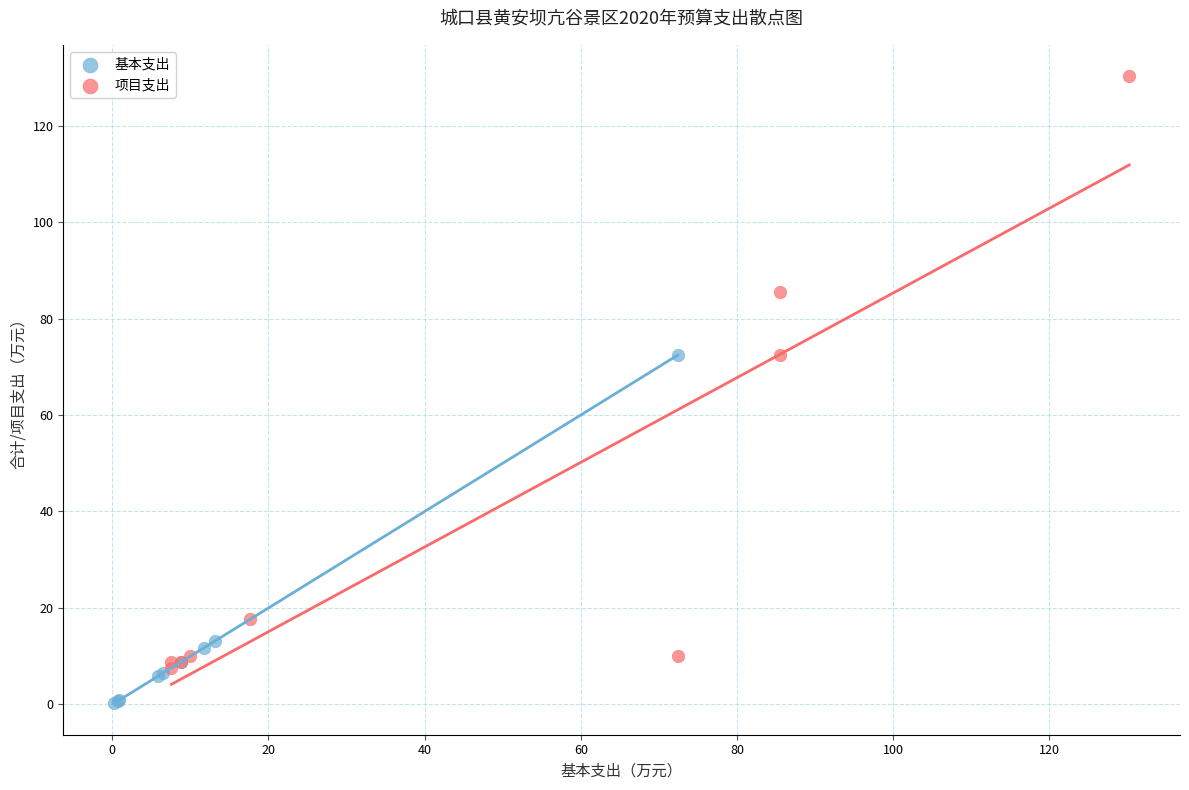

Which series has the widest spread of Y values?

项目支出